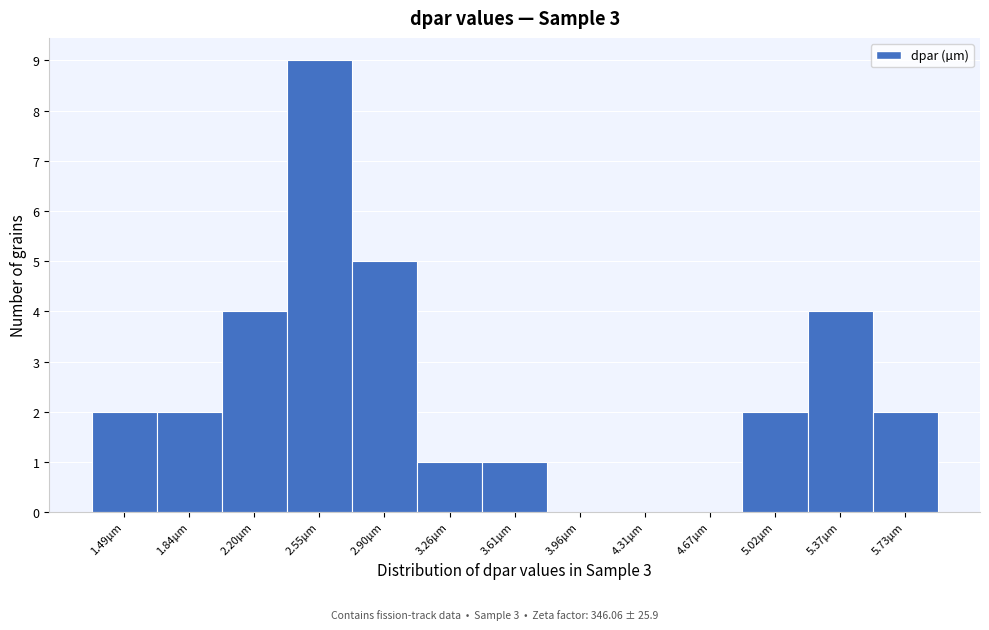

Over which range of the x-axis is the bar tallest?

2.35 to 2.75